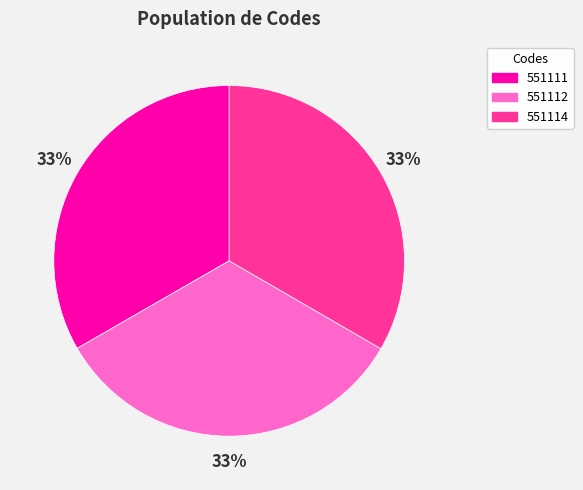

Does any single category account for the majority?

No